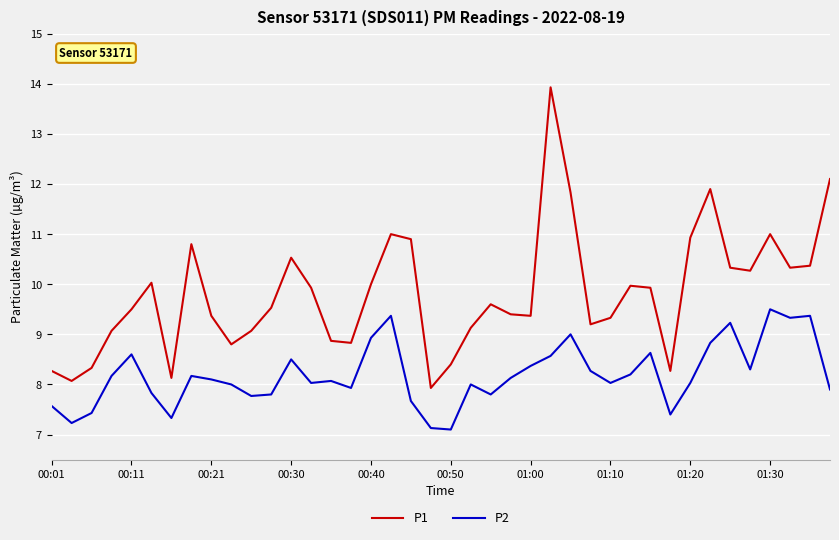

True or false: P2 and P1 intersect in this chart.

False